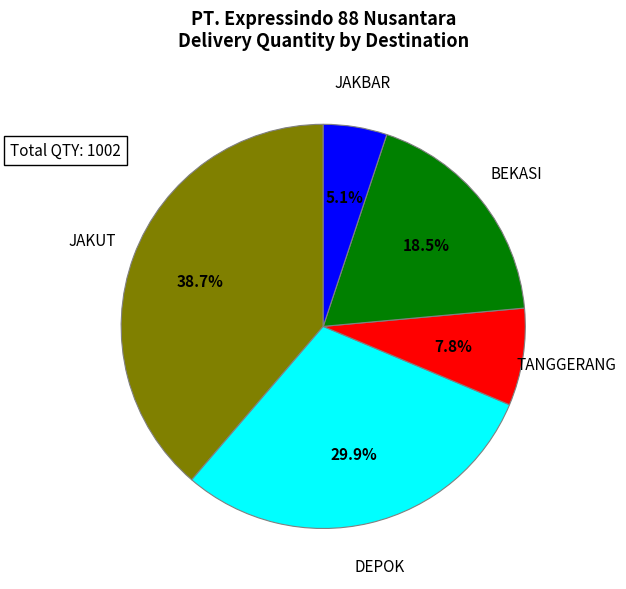

Between JAKUT and TANGGERANG, which is larger?

JAKUT